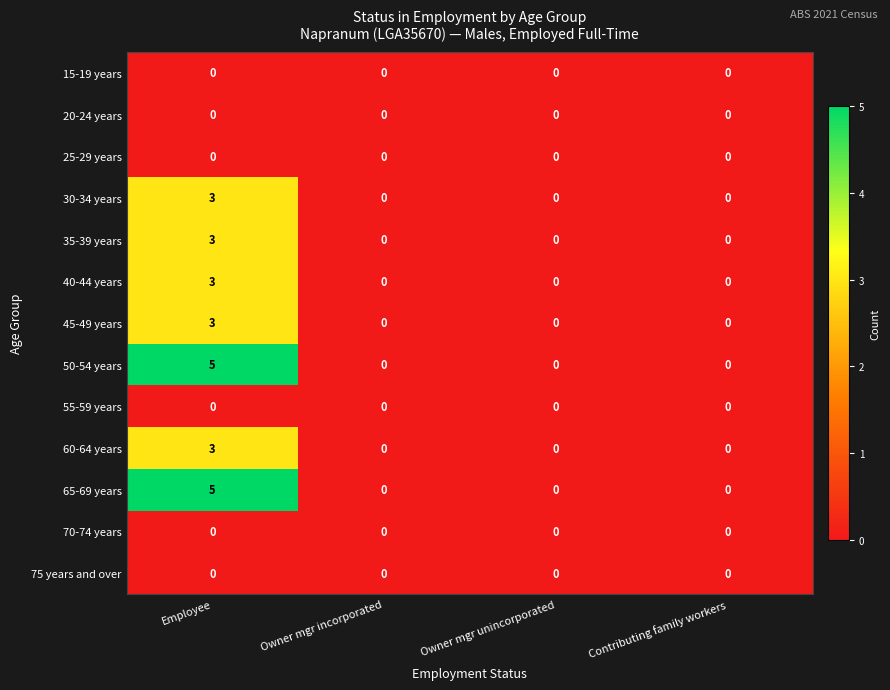

How many distinct data groups are displayed?

13